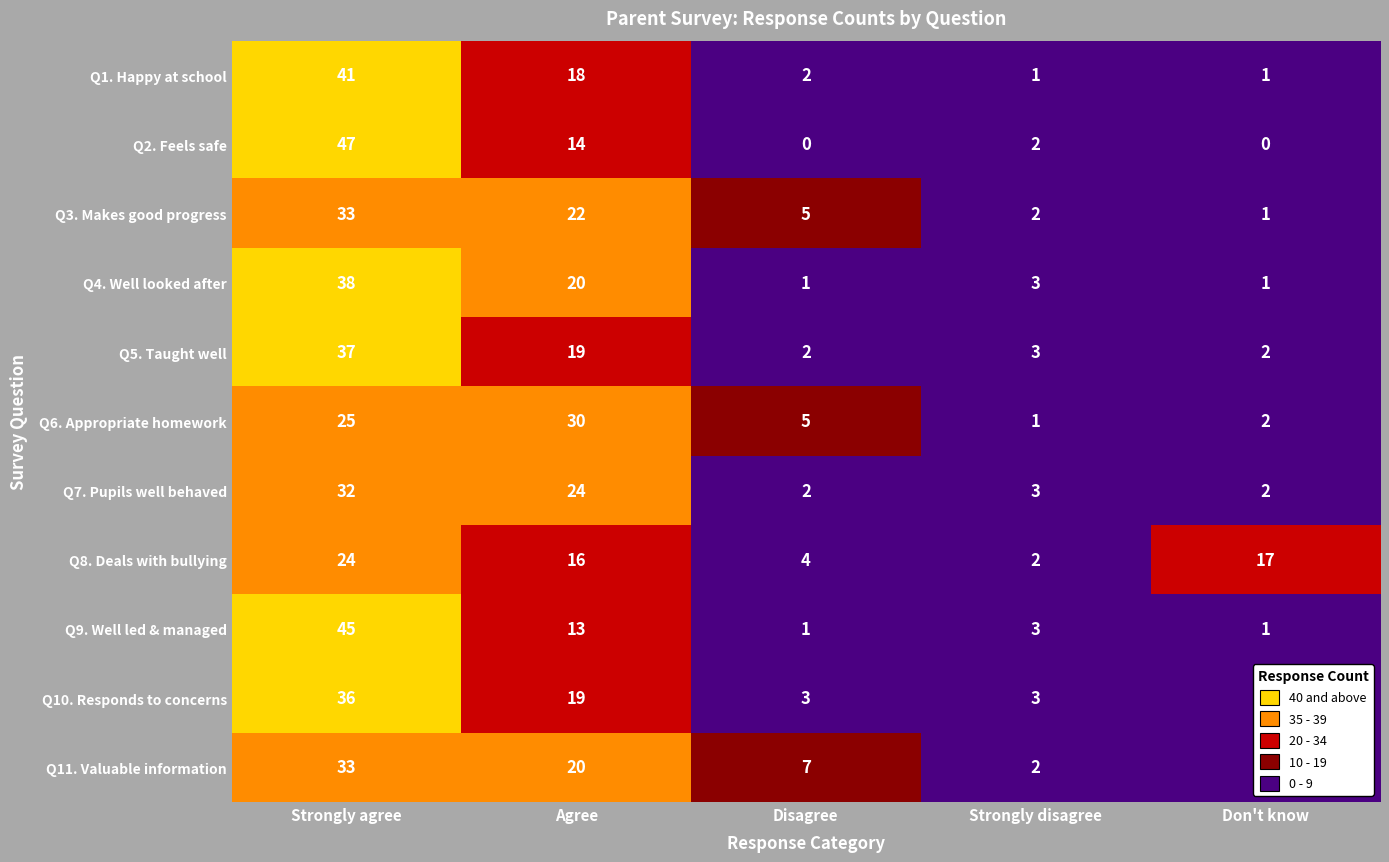

List the labels in order of Q6. Appropriate homework value, largest first.

Agree, Strongly agree, Disagree, Don't know, Strongly disagree